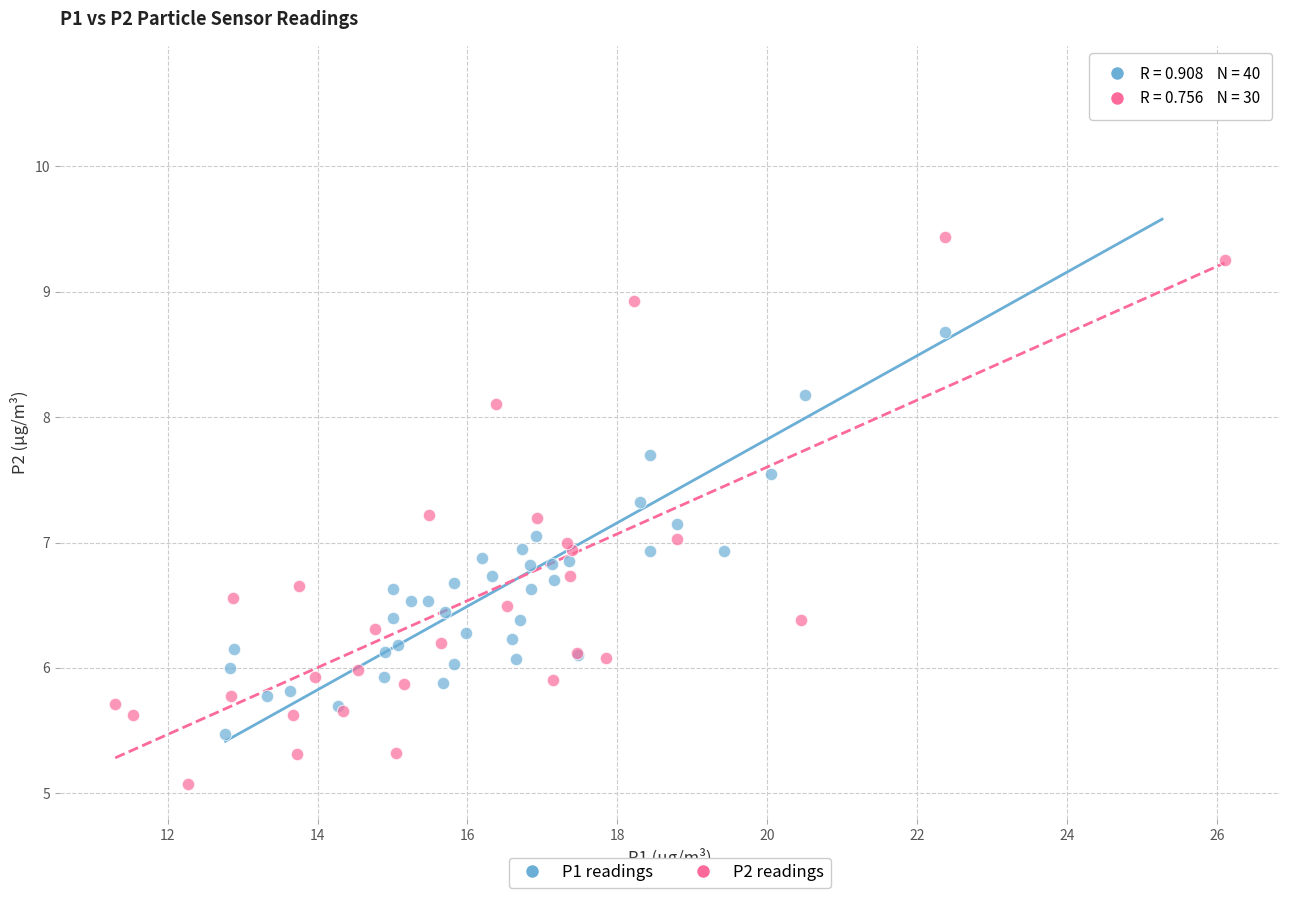

Which series reaches the maximum Y coordinate?

P1 readings